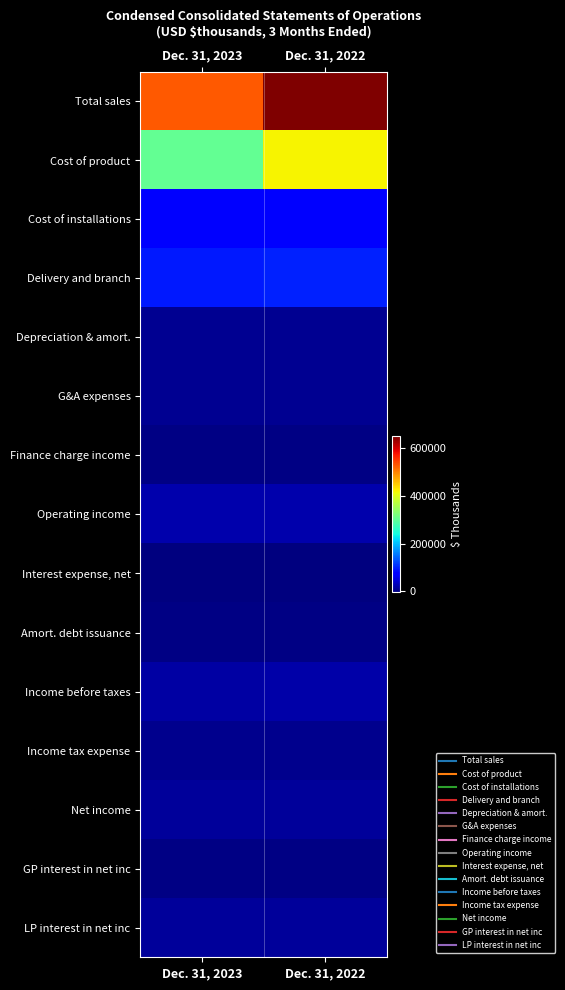

Reading right to left, extract all data points from this chart.

Total sales: Dec. 31, 2022=648187	Dec. 31, 2023=528096
Cost of product: Dec. 31, 2022=419093	Dec. 31, 2023=303338
Cost of installations: Dec. 31, 2022=76543	Dec. 31, 2023=75107
Delivery and branch: Dec. 31, 2022=97936	Dec. 31, 2023=94364
Depreciation & amort.: Dec. 31, 2022=7837	Dec. 31, 2023=8386
G&A expenses: Dec. 31, 2022=6856	Dec. 31, 2023=7021
Finance charge income: Dec. 31, 2022=-1319	Dec. 31, 2023=-771
Operating income: Dec. 31, 2022=23605	Dec. 31, 2023=21621
Interest expense, net: Dec. 31, 2022=-4274	Dec. 31, 2023=-3218
Amort. debt issuance: Dec. 31, 2022=-329	Dec. 31, 2023=-250
Income before taxes: Dec. 31, 2022=19002	Dec. 31, 2023=18153
Income tax expense: Dec. 31, 2022=5463	Dec. 31, 2023=5174
Net income: Dec. 31, 2022=13539	Dec. 31, 2023=12979
GP interest in net inc: Dec. 31, 2022=122	Dec. 31, 2023=118
LP interest in net inc: Dec. 31, 2022=13417	Dec. 31, 2023=12861